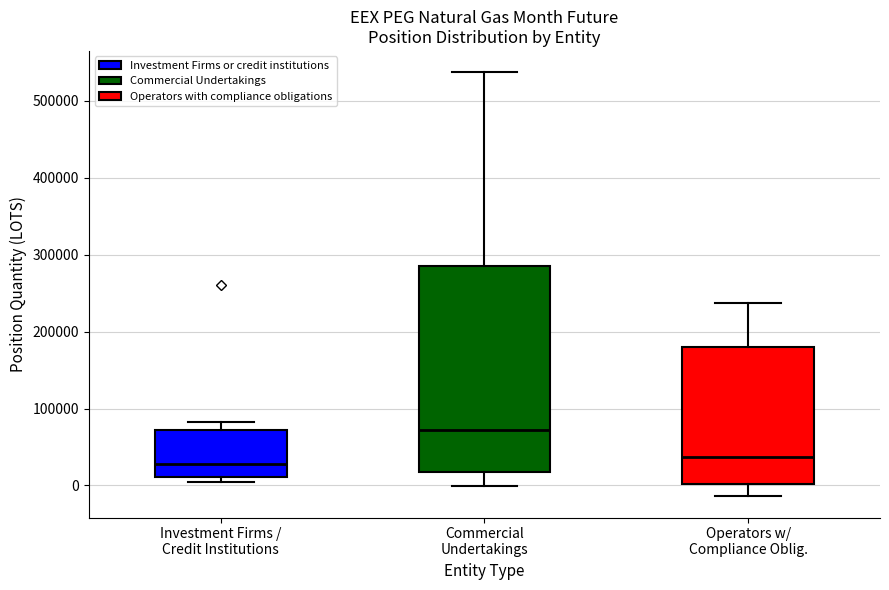

Where is the upper edge of the box for Operators w/ Compliance Oblig. on the y-axis? The values are not printed on the chart, so give them approximately, as read against the axis.

180000